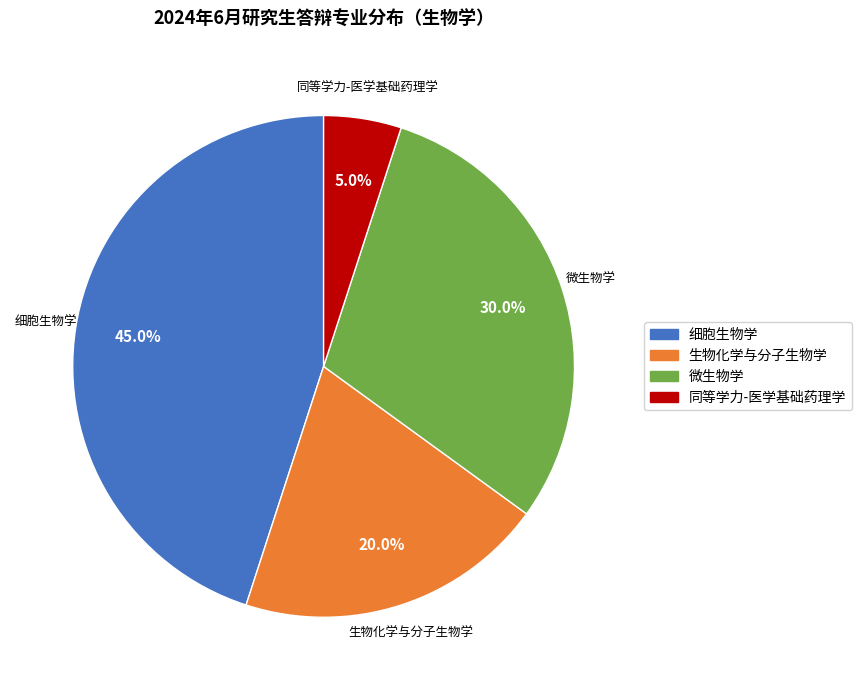

Approximately how many times larger is the value at 细胞生物学 compared to 微生物学?

1.5